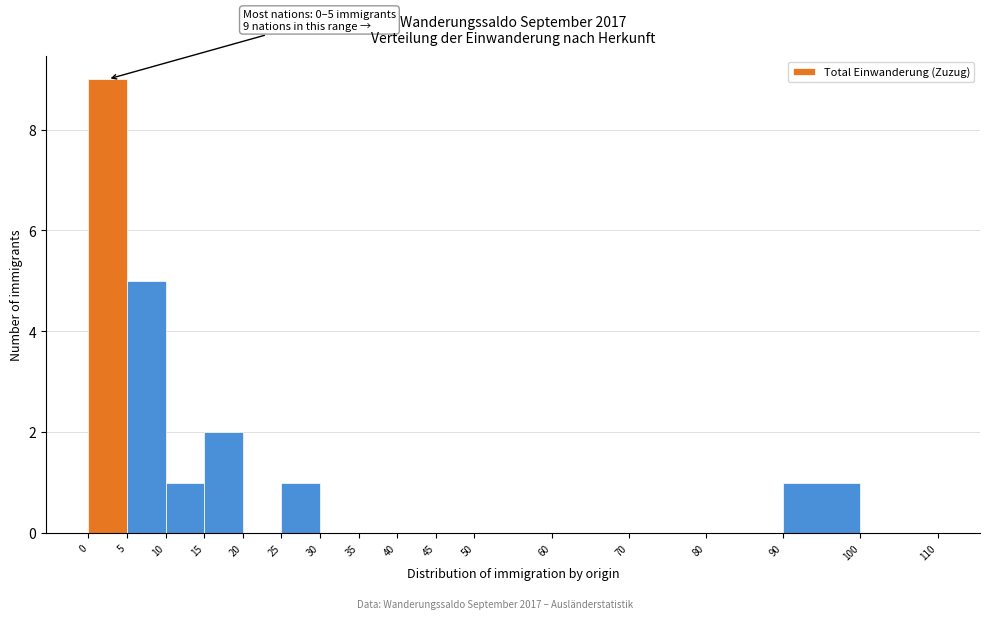

Over which range of the x-axis is the bar tallest?

0 to 5